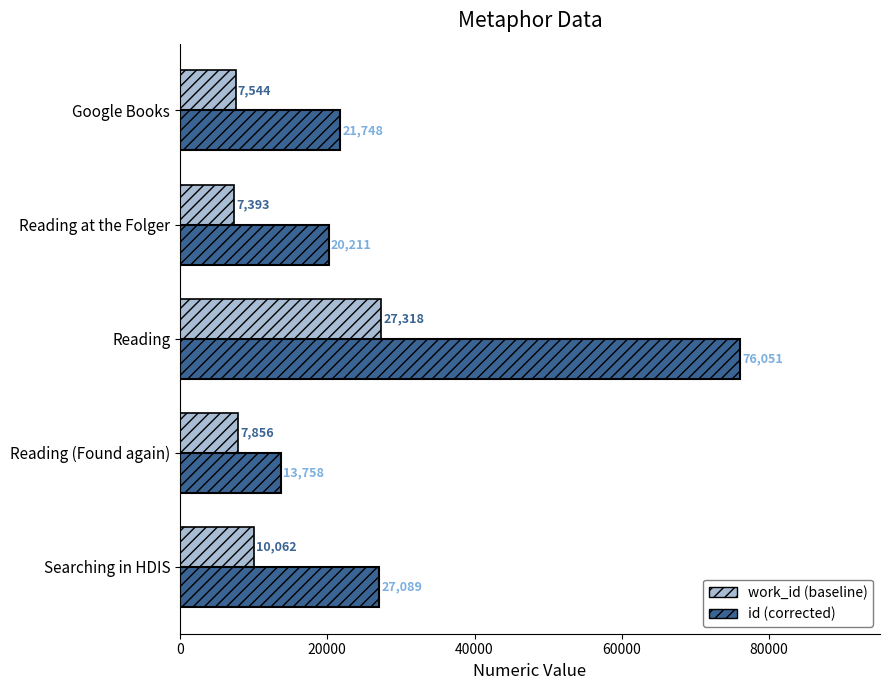

What value does the id (corrected) series have at Searching in HDIS?

27089